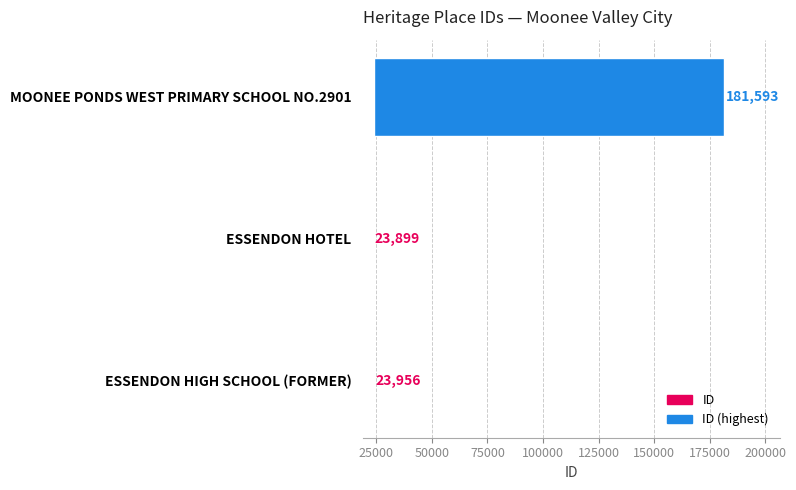

The value at 0 is 91. True or false?

False